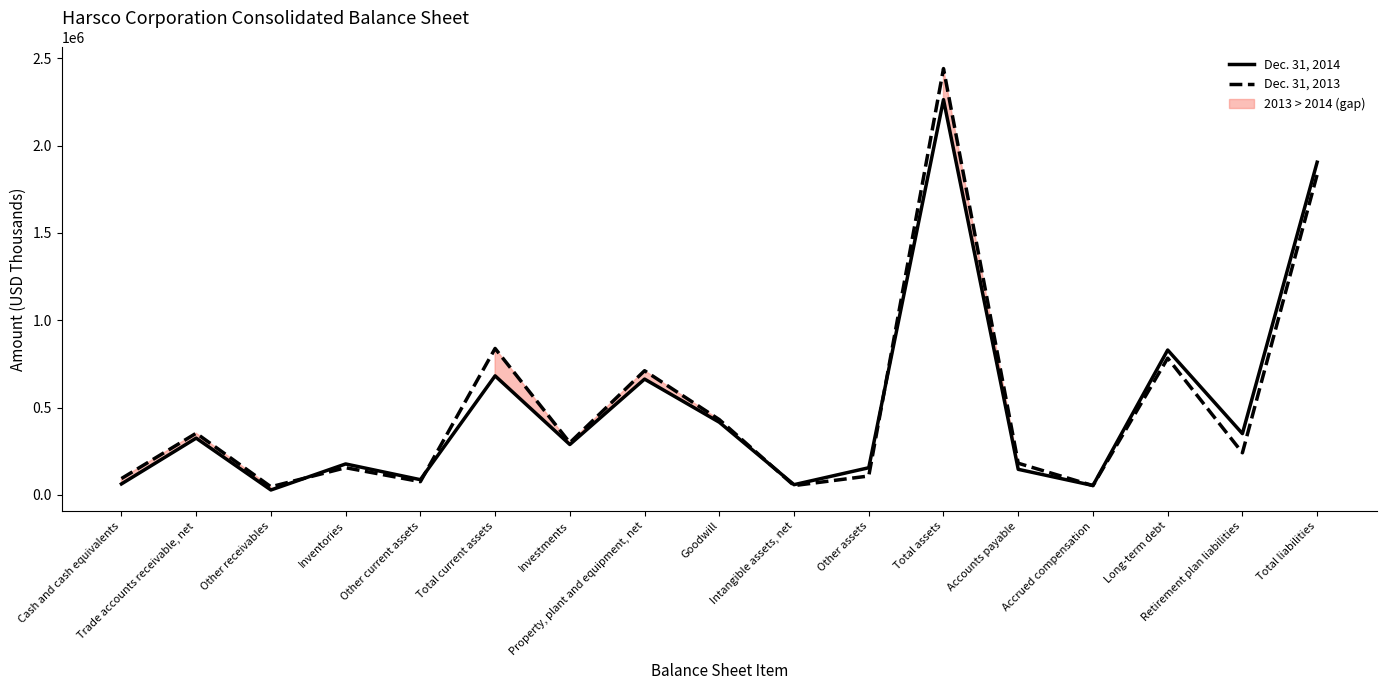

In Dec. 31, 2014, how many points are lower than both neighbors (excluding endpoints)?

6